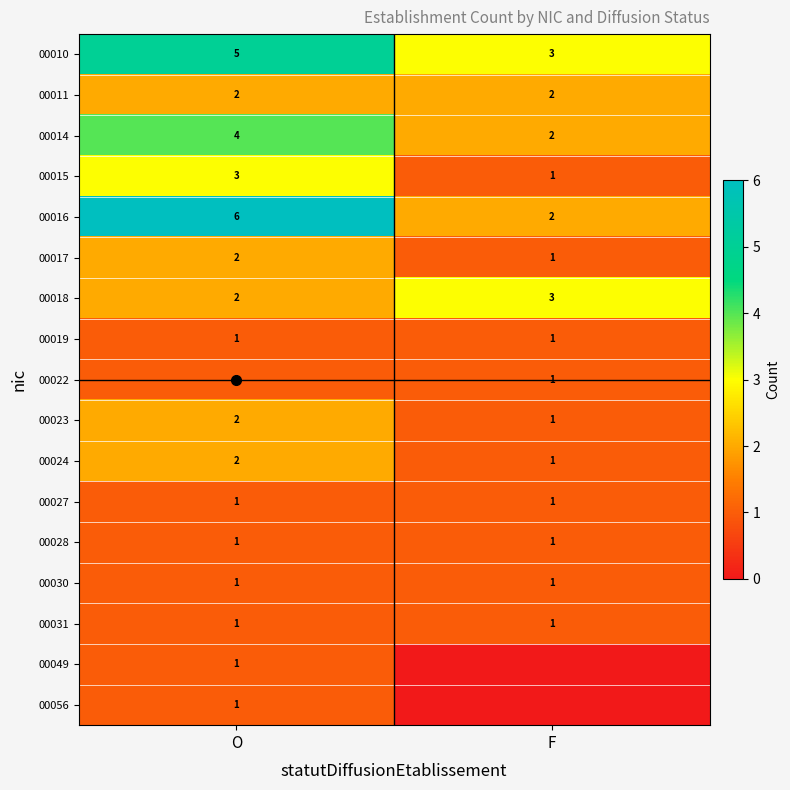

How many categories are shown in the chart?

2